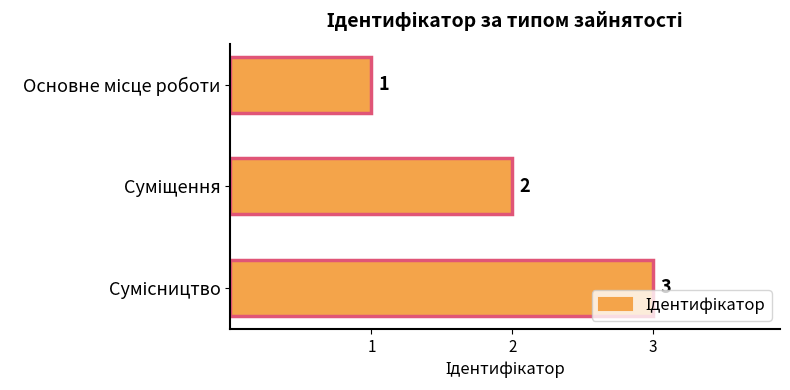

What is the value of the 2nd bar from the top?

2